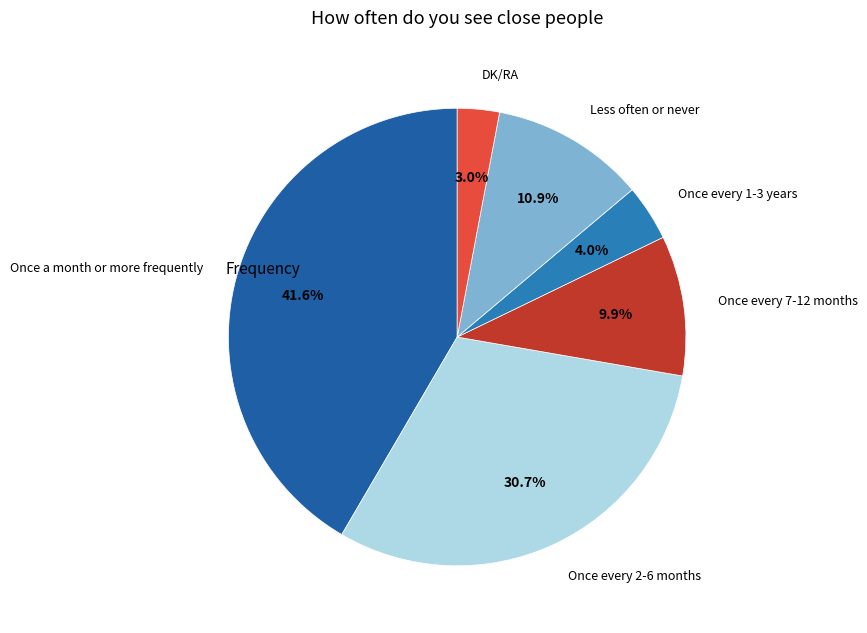

Count the number of slices in the pie.

6